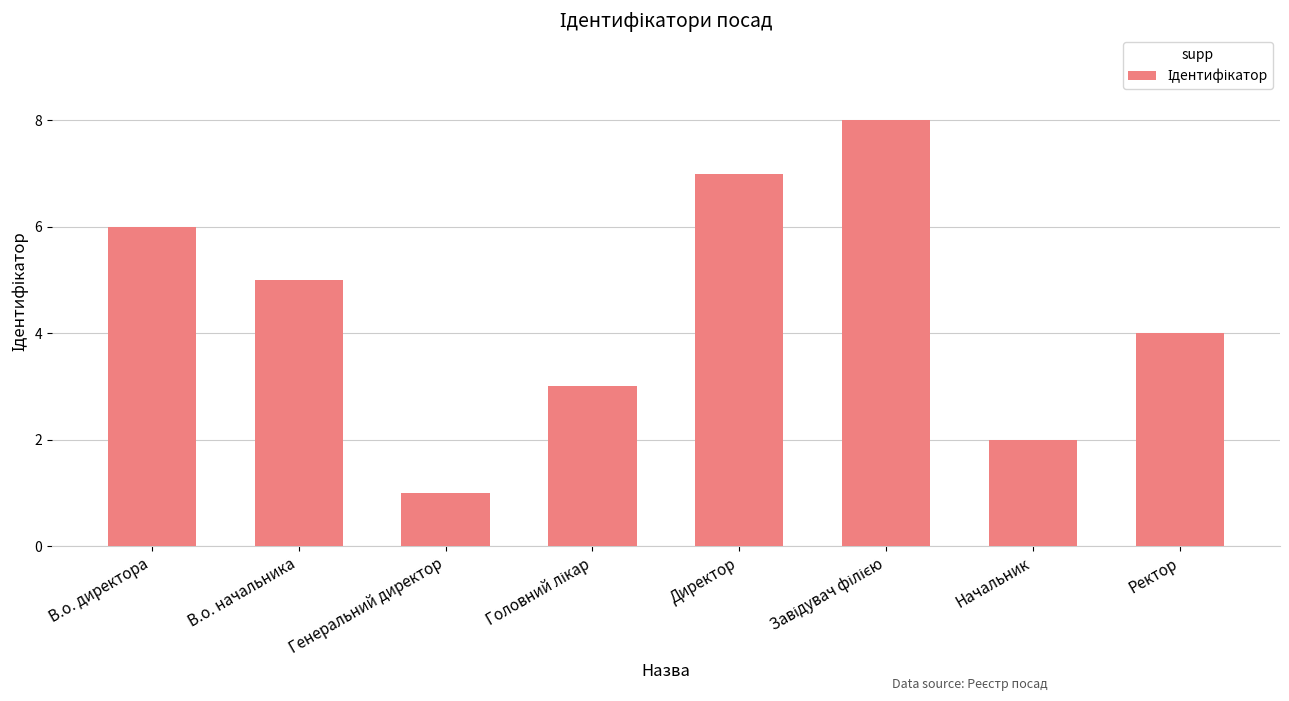

How many bars are there in total?

8